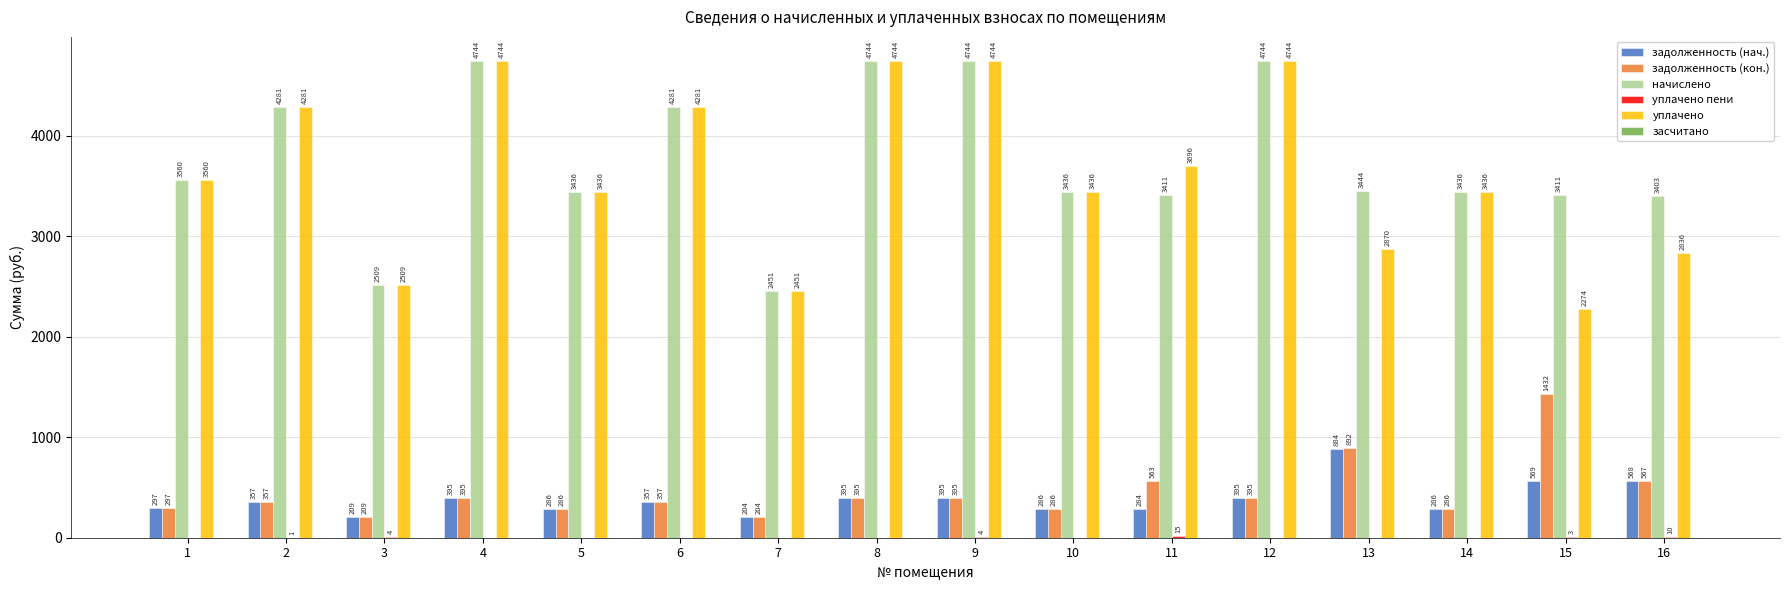

How many values in the задолженность (нач.) series exceed 356?

9